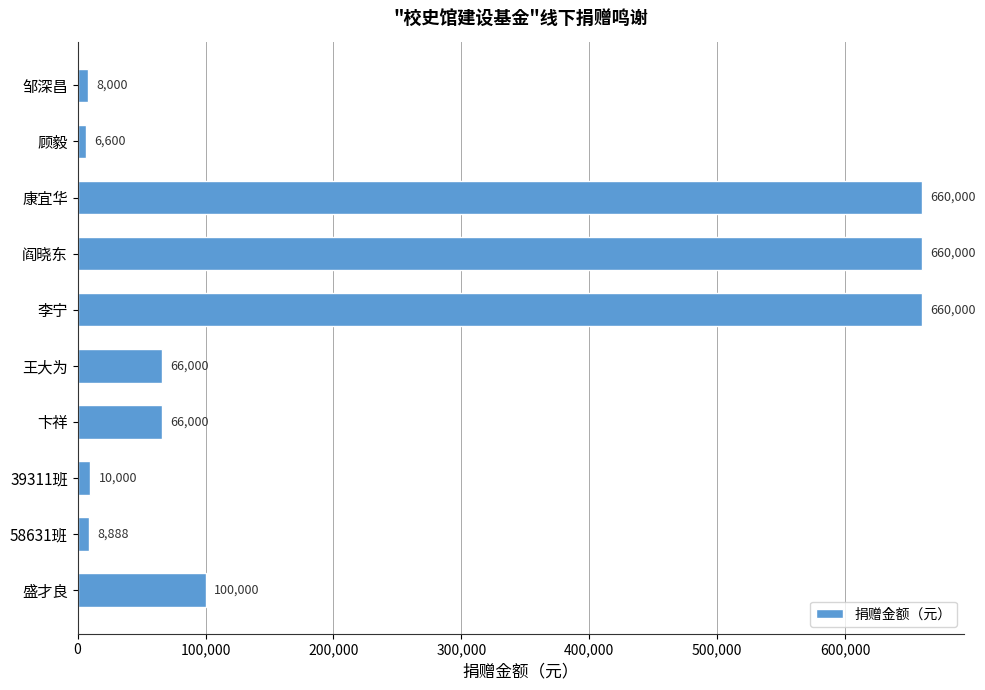

Does the chart contain stacked bars?

No